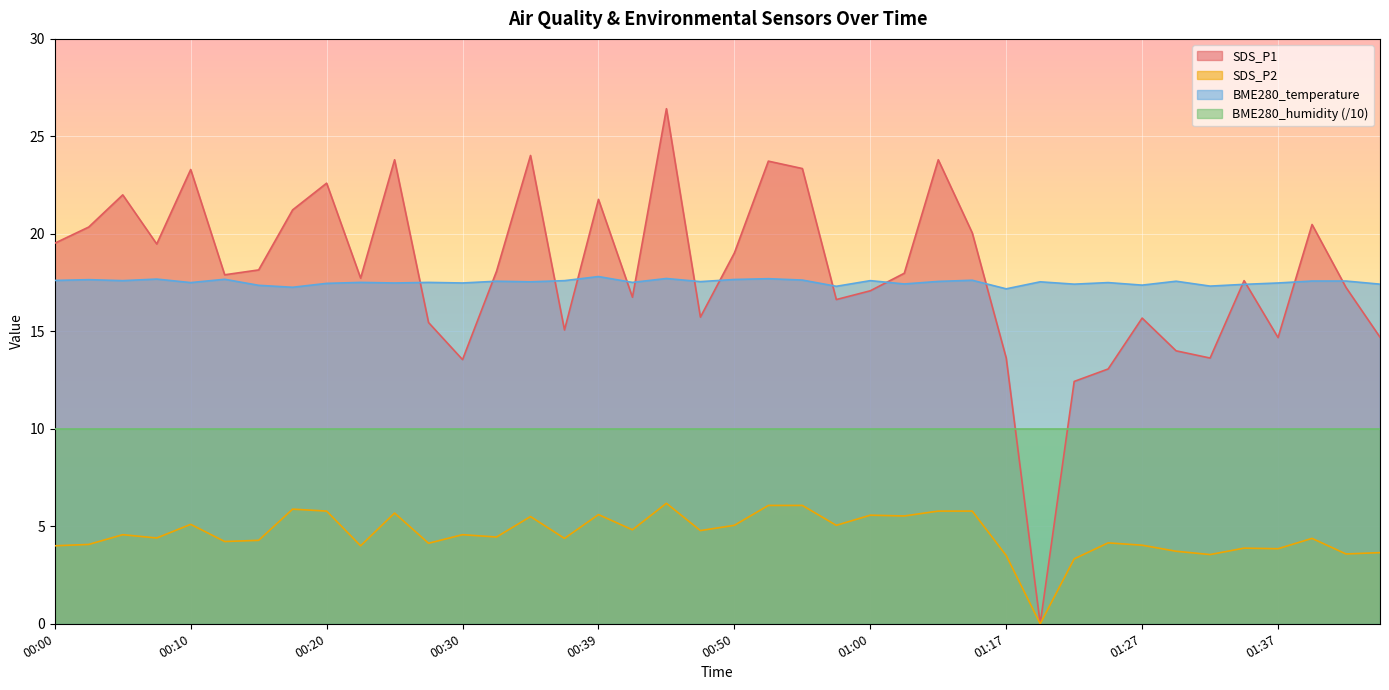

Which series has the widest spread of values?

SDS_P1